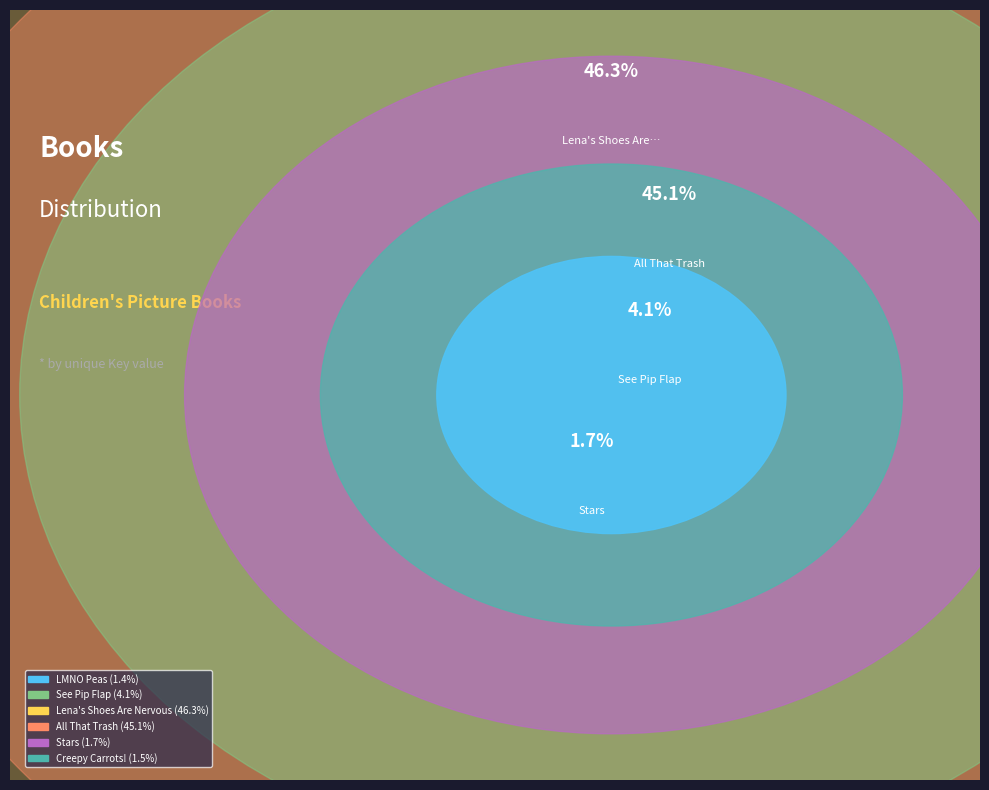

To the nearest percent, what is the average slice percentage?

17%